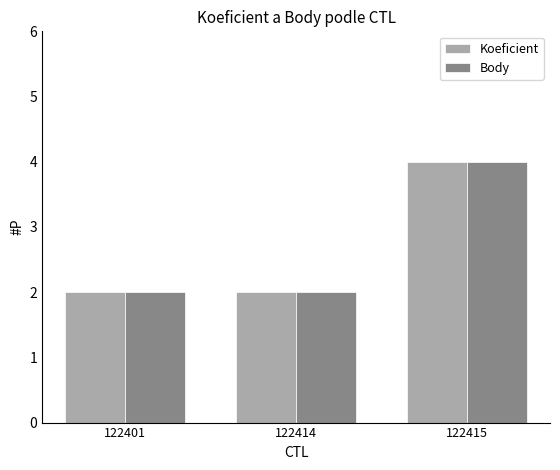

At which category is the sum across all series the highest?

122415